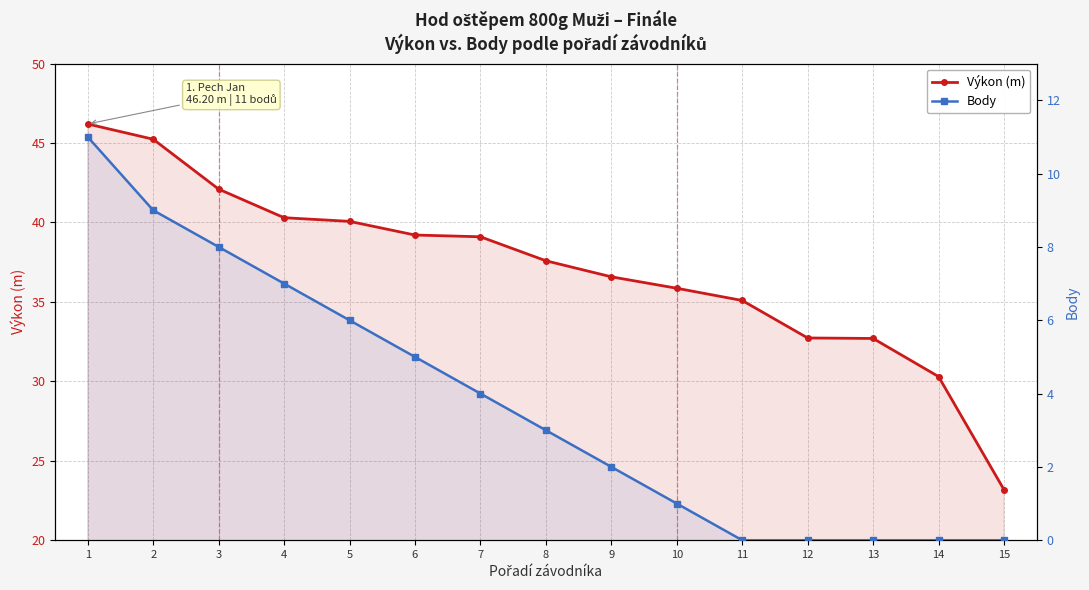

Which category has the lowest value across all series?

11